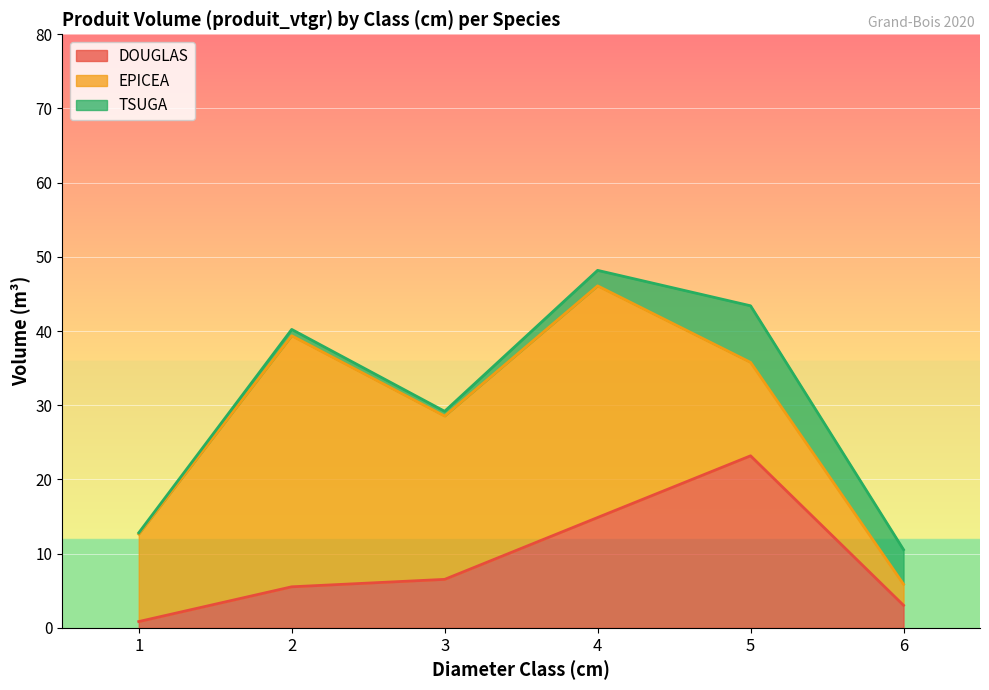

Reading left to right, list all the values displayed in this chart.

DOUGLAS: 0.9	5.5	6.5	14.9	23.2	3.0
EPICEA: 11.8	33.8	22.0	31.2	12.6	2.8
TSUGA: 0.2	0.9	0.6	2.1	7.6	4.7